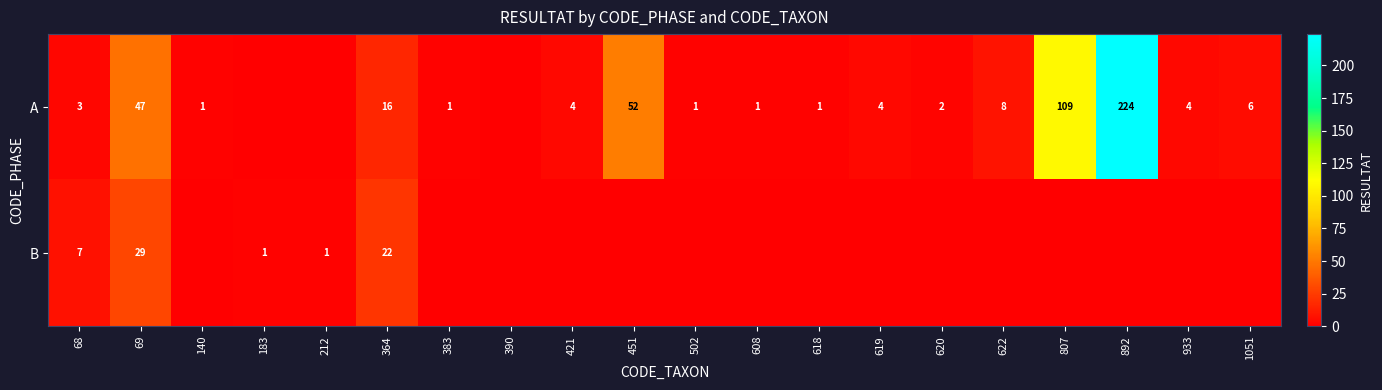

Is it true that B equals 29 at 69?

True